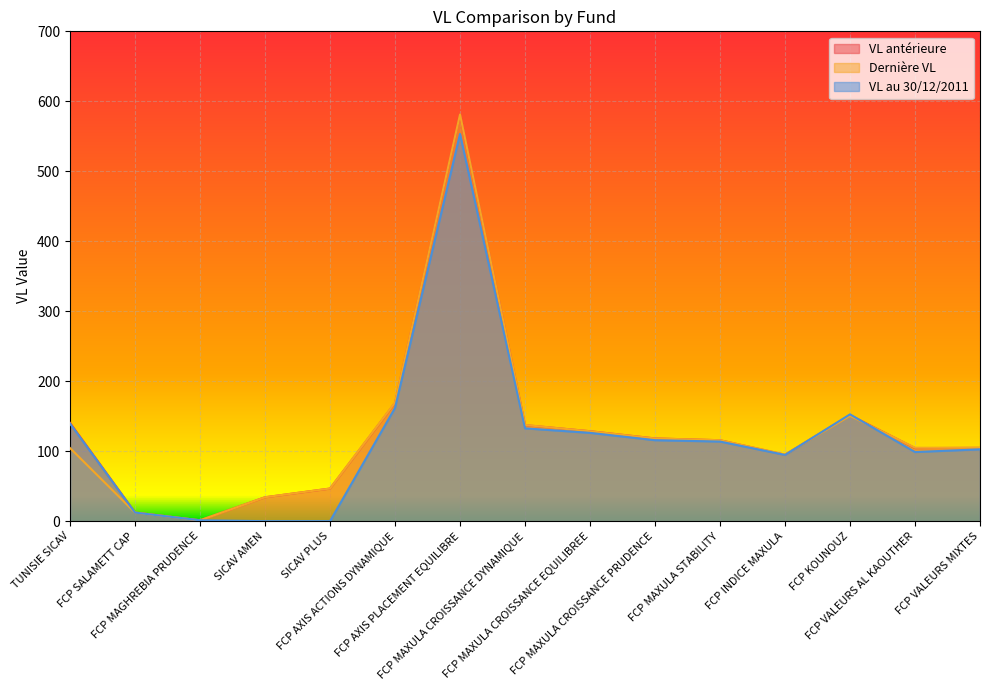

Rank the series by their average value, from highest to lowest.

VL antérieure, Dernière VL, VL au 30/12/2011